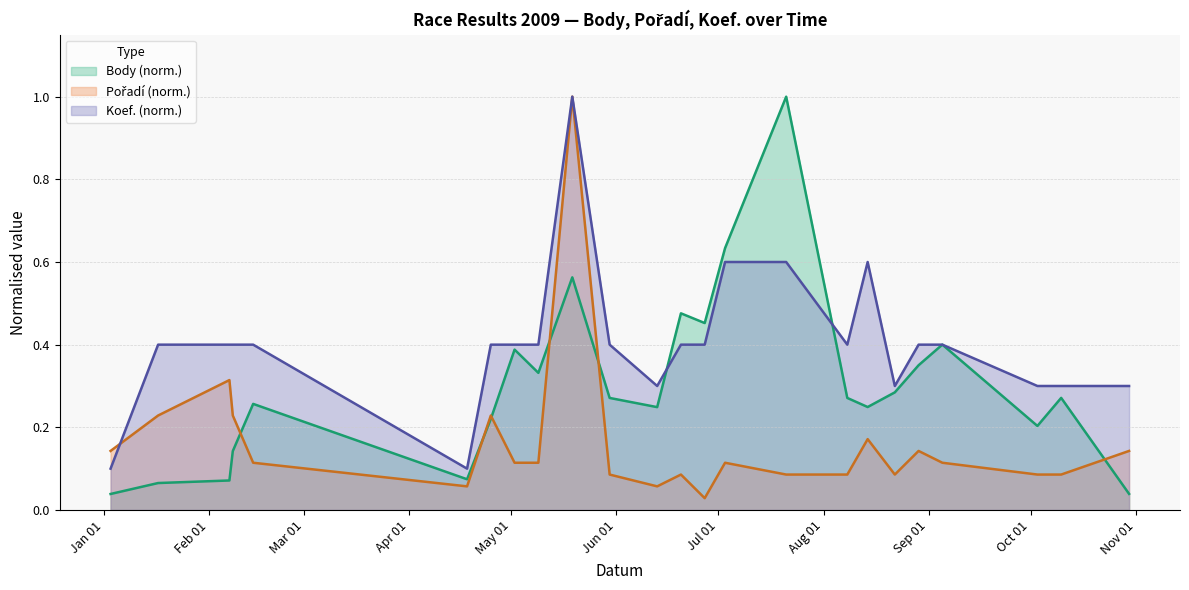

Which label corresponds to the largest value in the chart?

2009-07-21